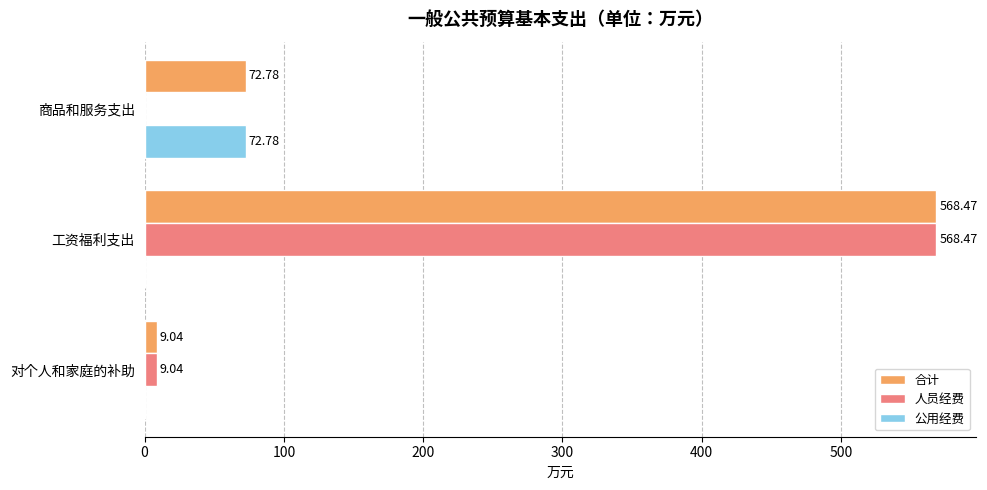

Which series has the largest total across all categories?

合计